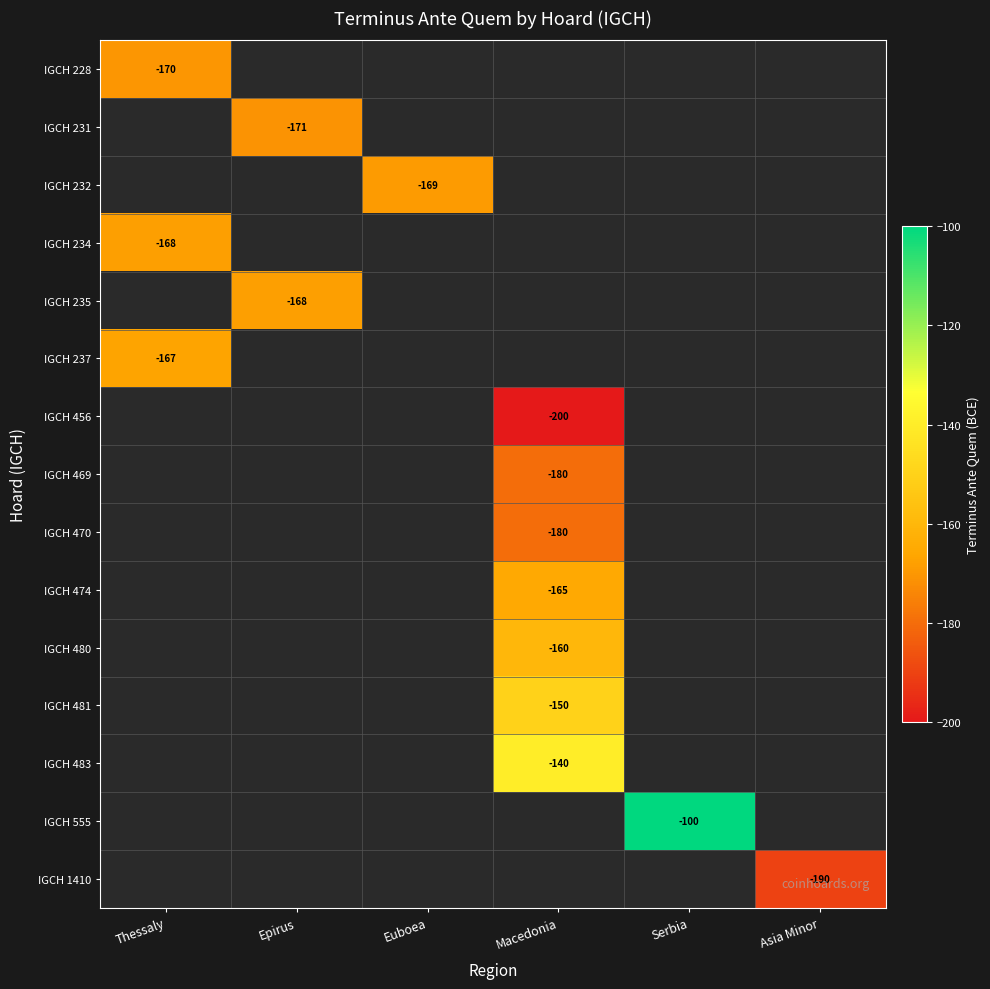

True or false: IGCH 483 has a value of -58 at Macedonia.

False